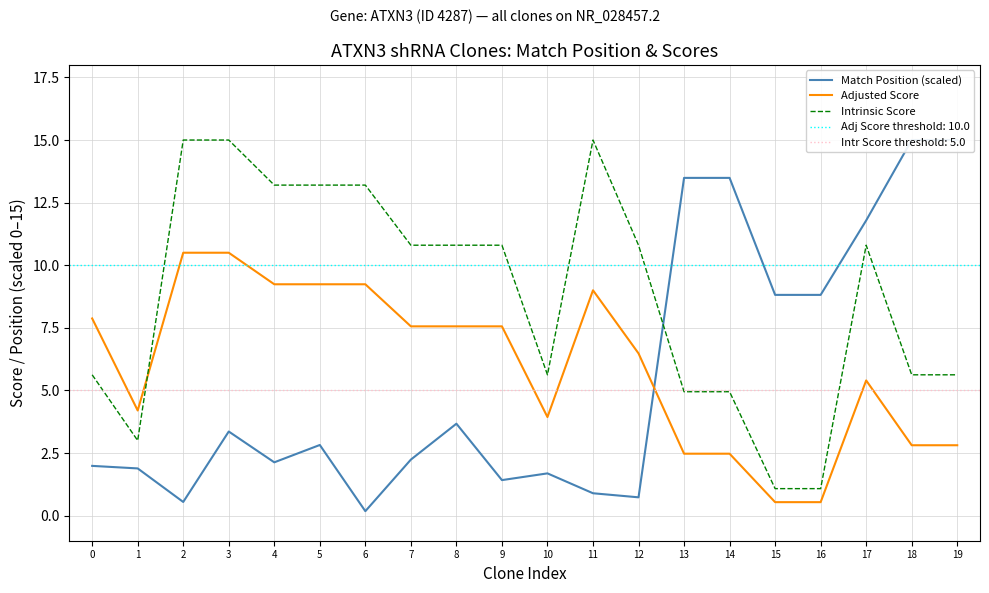

What is the total value across all series at 17?

28.0